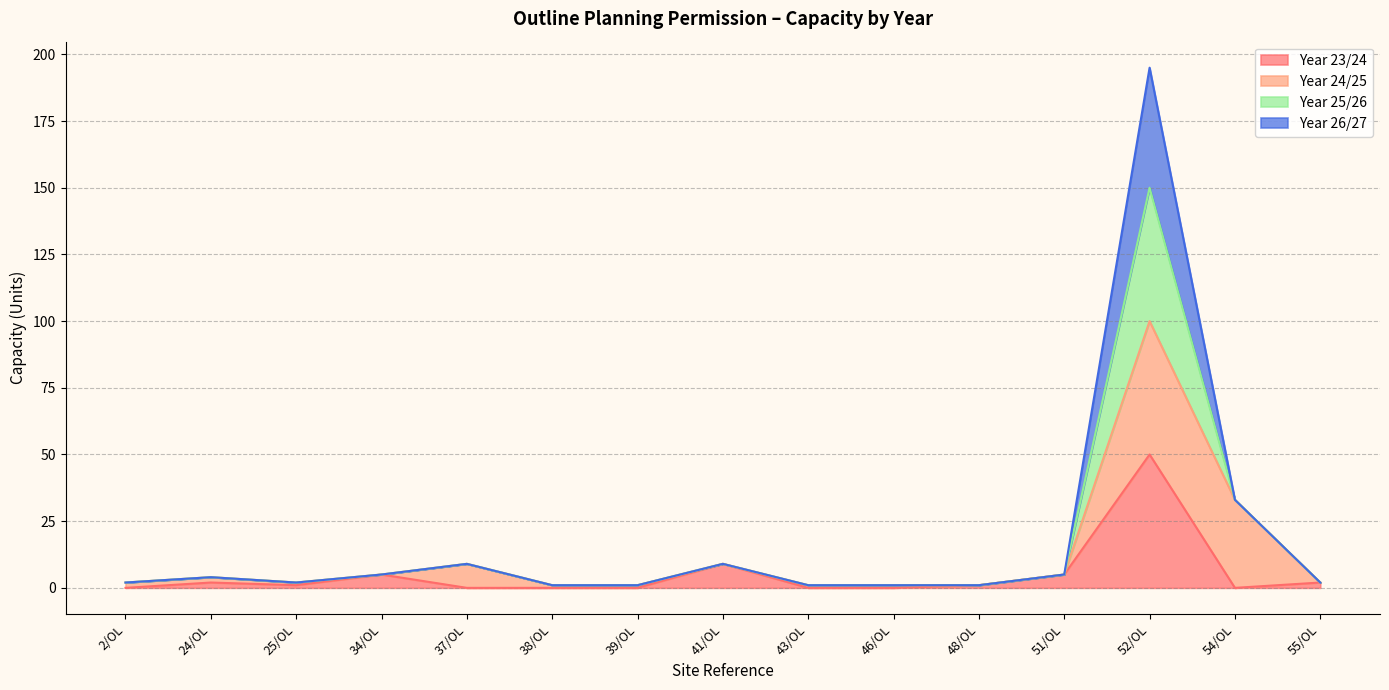

Is it true that Year 23/24 equals 2 at 55/OL?

True